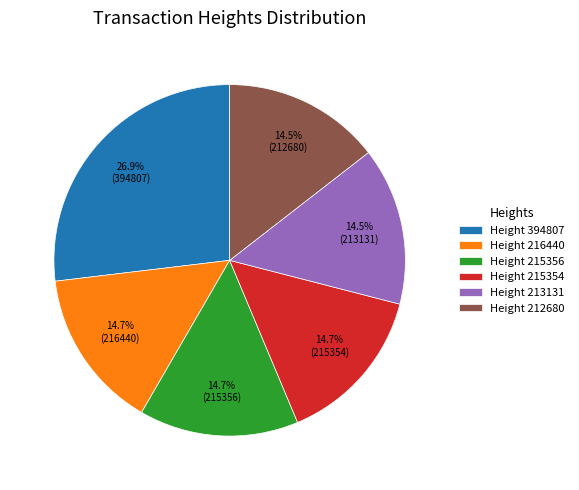

How much of the chart is everything except Height 212680?

85.5%